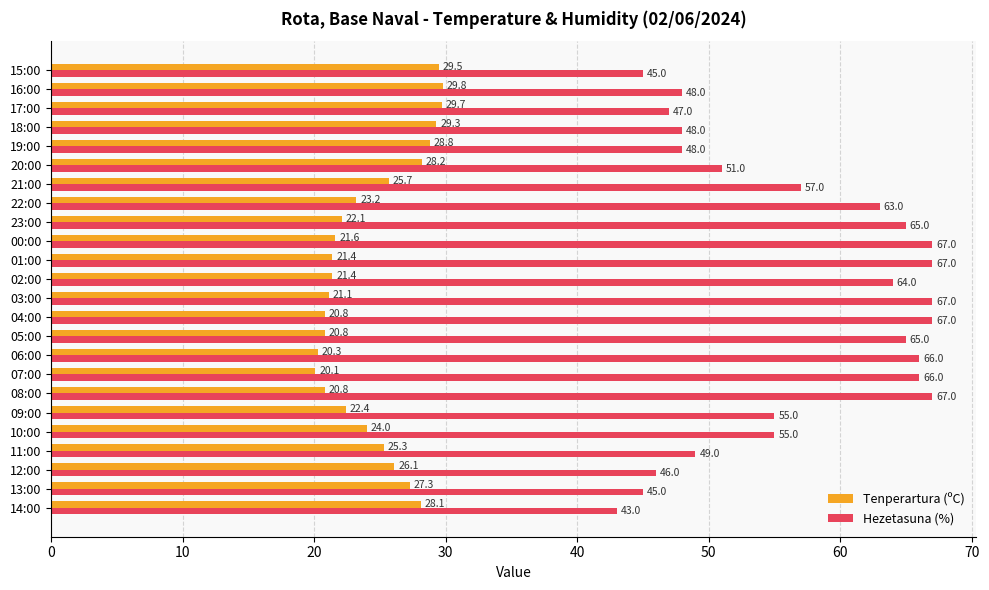

Which series has the largest total across all categories?

Hezetasuna (%)